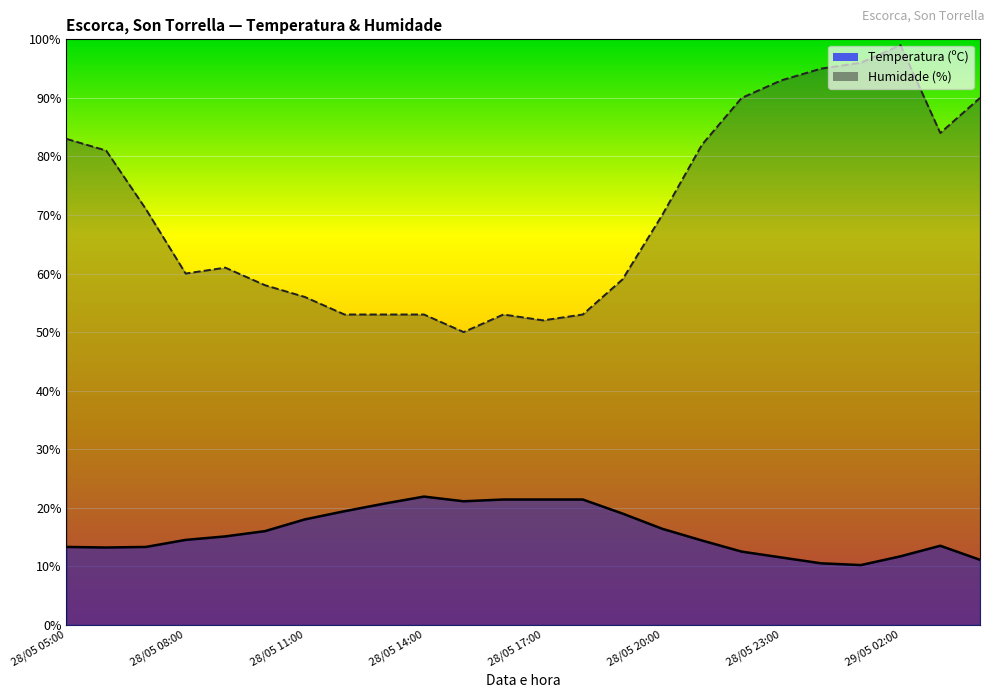

Where is Humidade (%) nearest to the value 74?

28/05 07:00